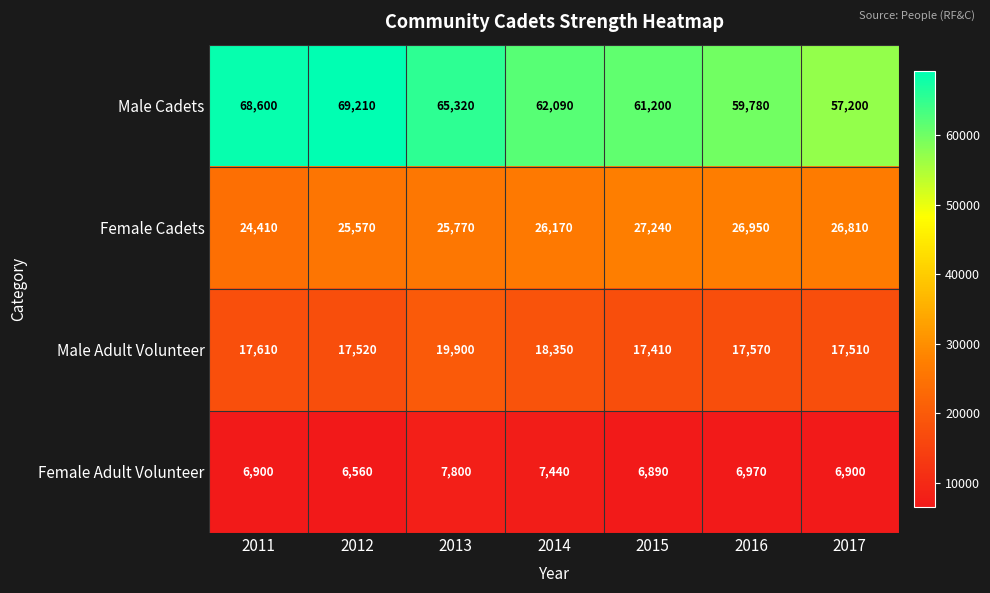

At which category is the sum across all series the highest?

2012